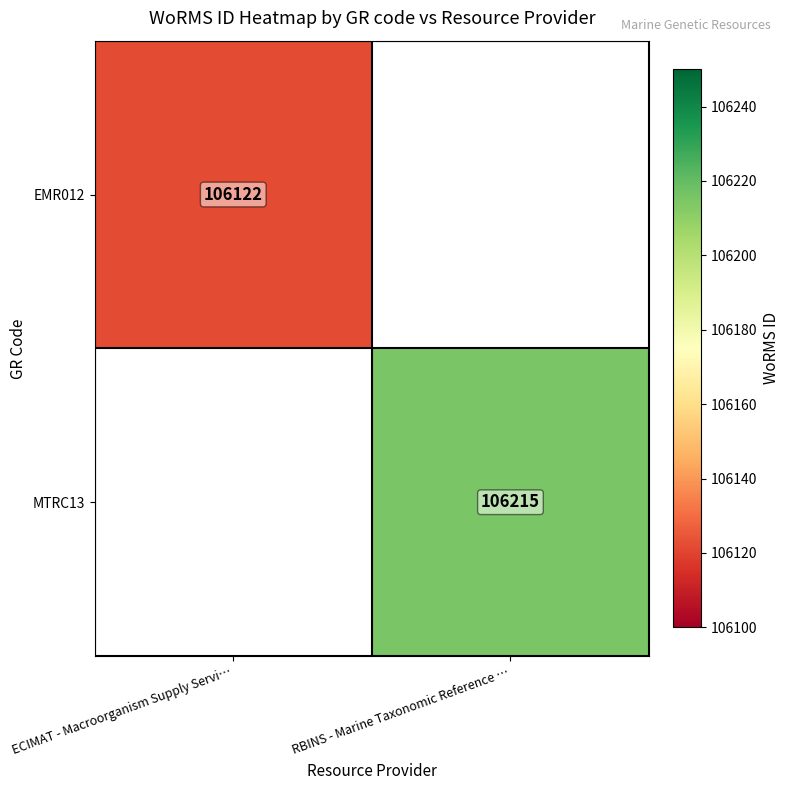

Is the value of EMR012 at ECIMAT - Macroorganism Supply Servi… greater than the value of MTRC13 at RBINS - Marine Taxonomic Reference …?

No